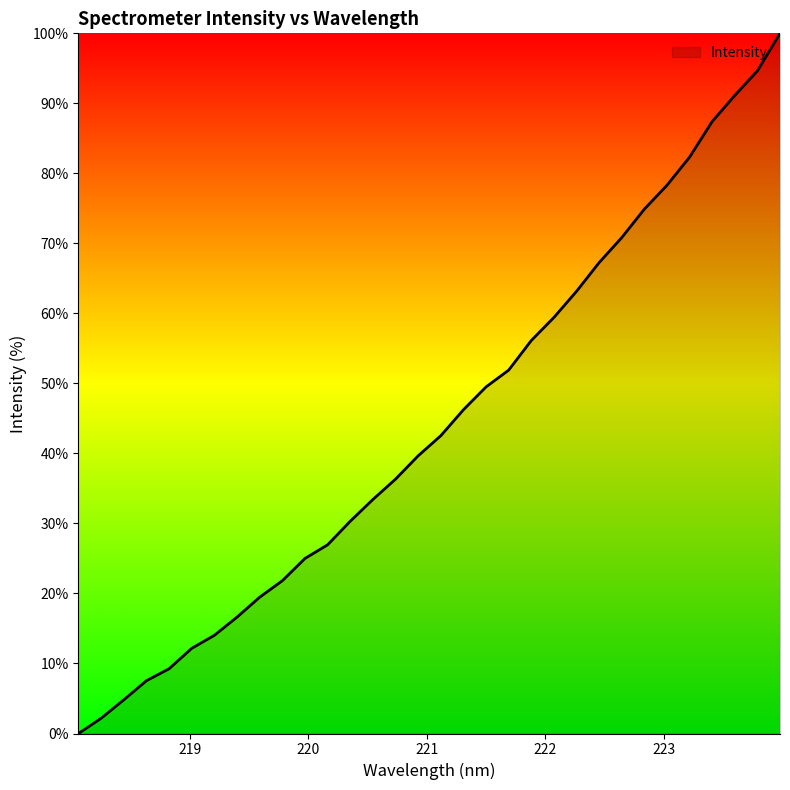

What is the greatest value displayed?

100.0